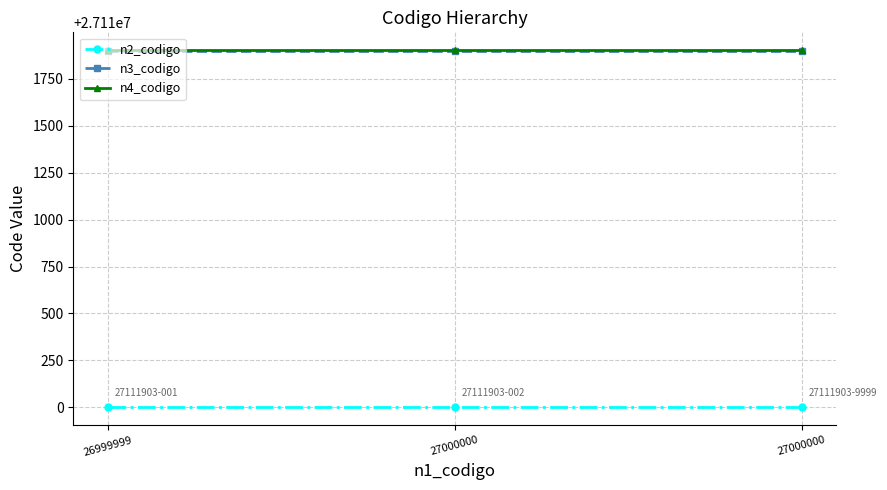

What is the sum of the n4_codigo values at 27000000 and 27000000?

54223806